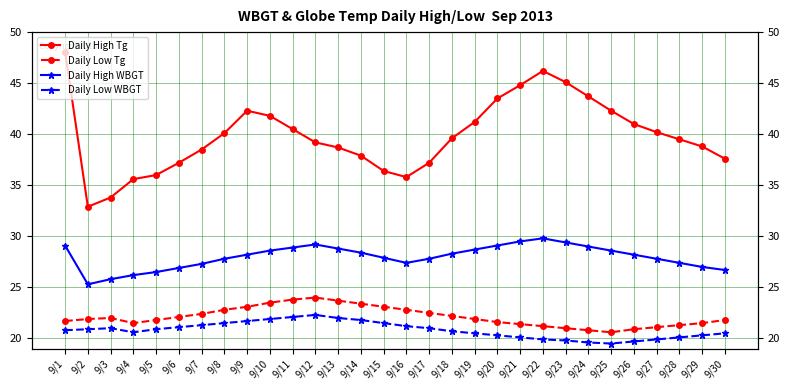

Is it true that Daily High WBGT equals 28.6 at 9/25?

True